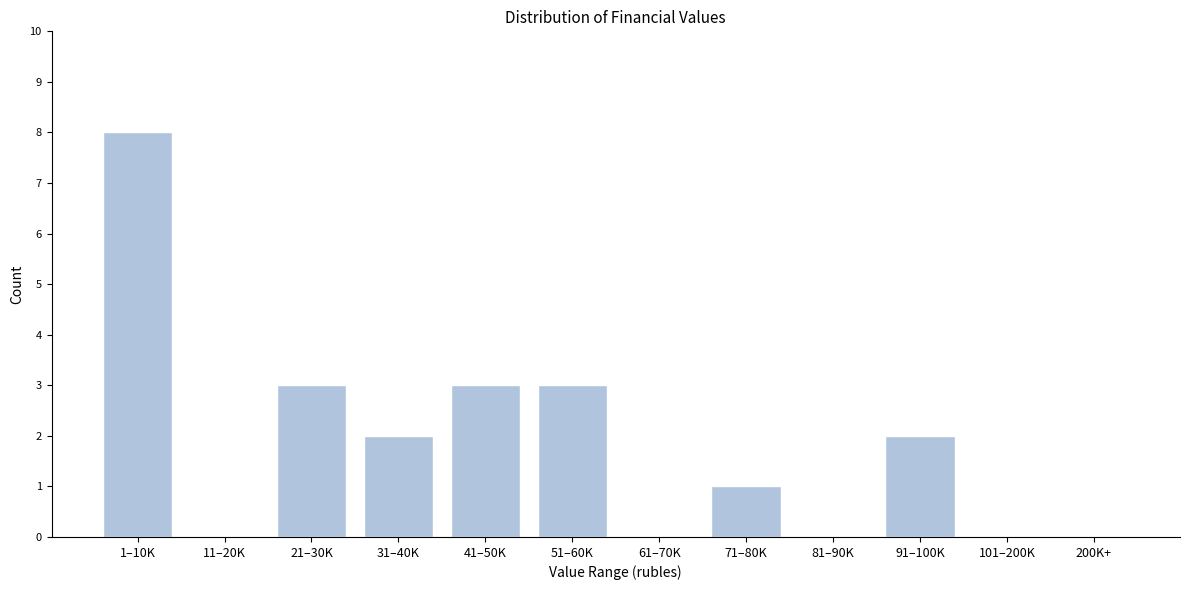

Reading left to right, transcribe all the data shown in this chart.

1–10K=8	11–20K=0	21–30K=3	31–40K=2	41–50K=3	51–60K=3	61–70K=0	71–80K=1	81–90K=0	91–100K=2	101–200K=0	200K+=0